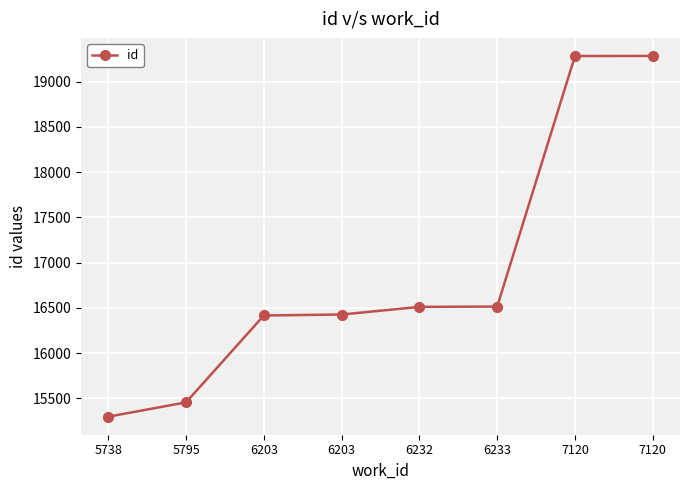

Does the chart have visible grid lines?

Yes